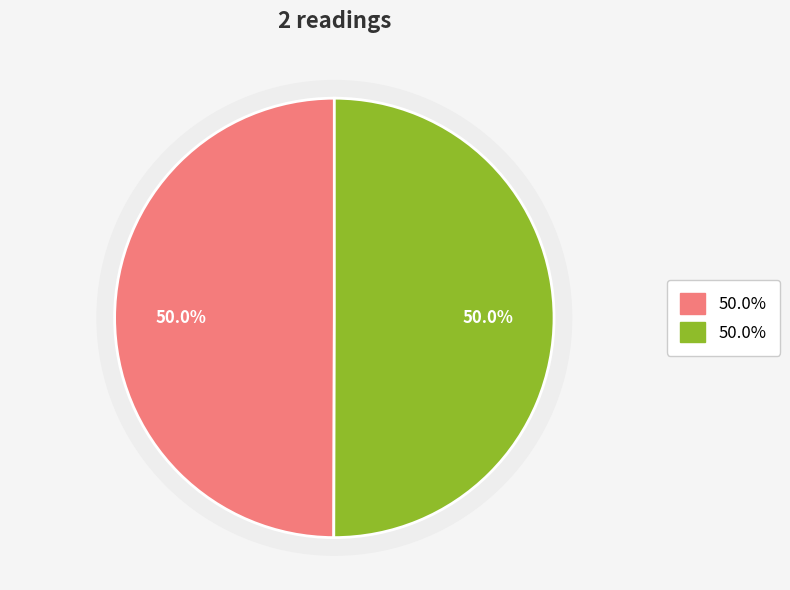

Approximately how many times larger is the value at 15749 compared to 15724?

1.0